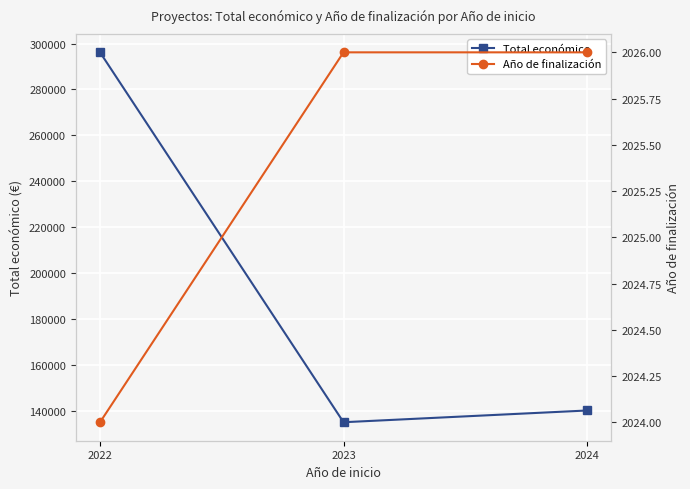

At which category is the sum across all series the highest?

2022